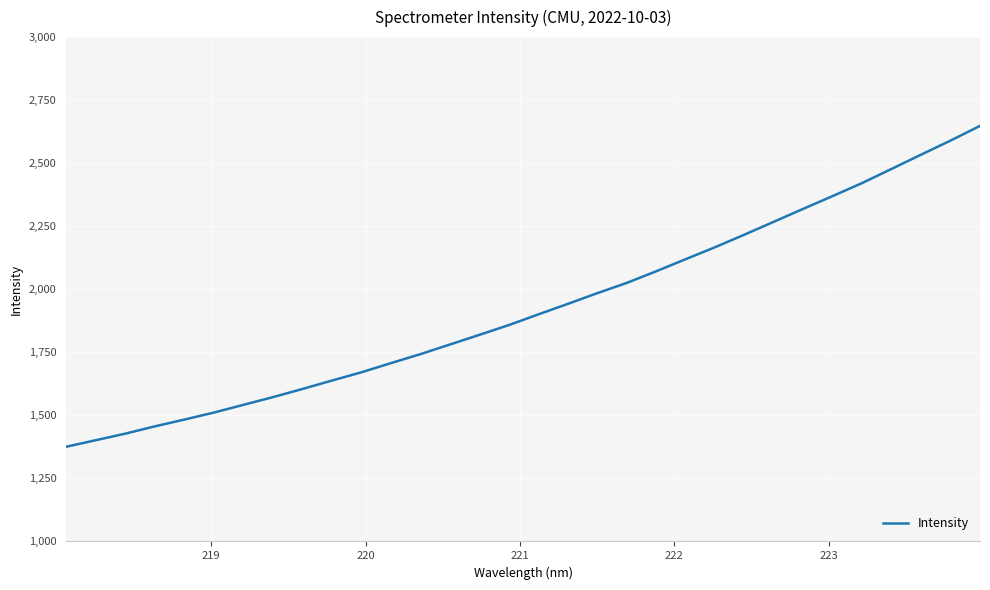

What is the difference between the maximum and minimum values?

1272.6